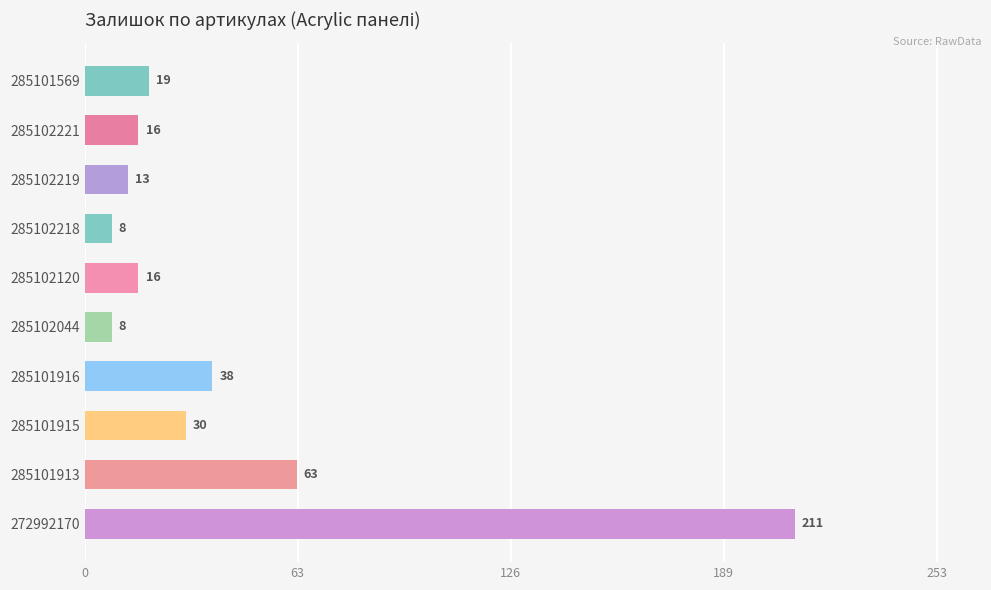

What is the label of the 7th bar from the bottom?

285102218